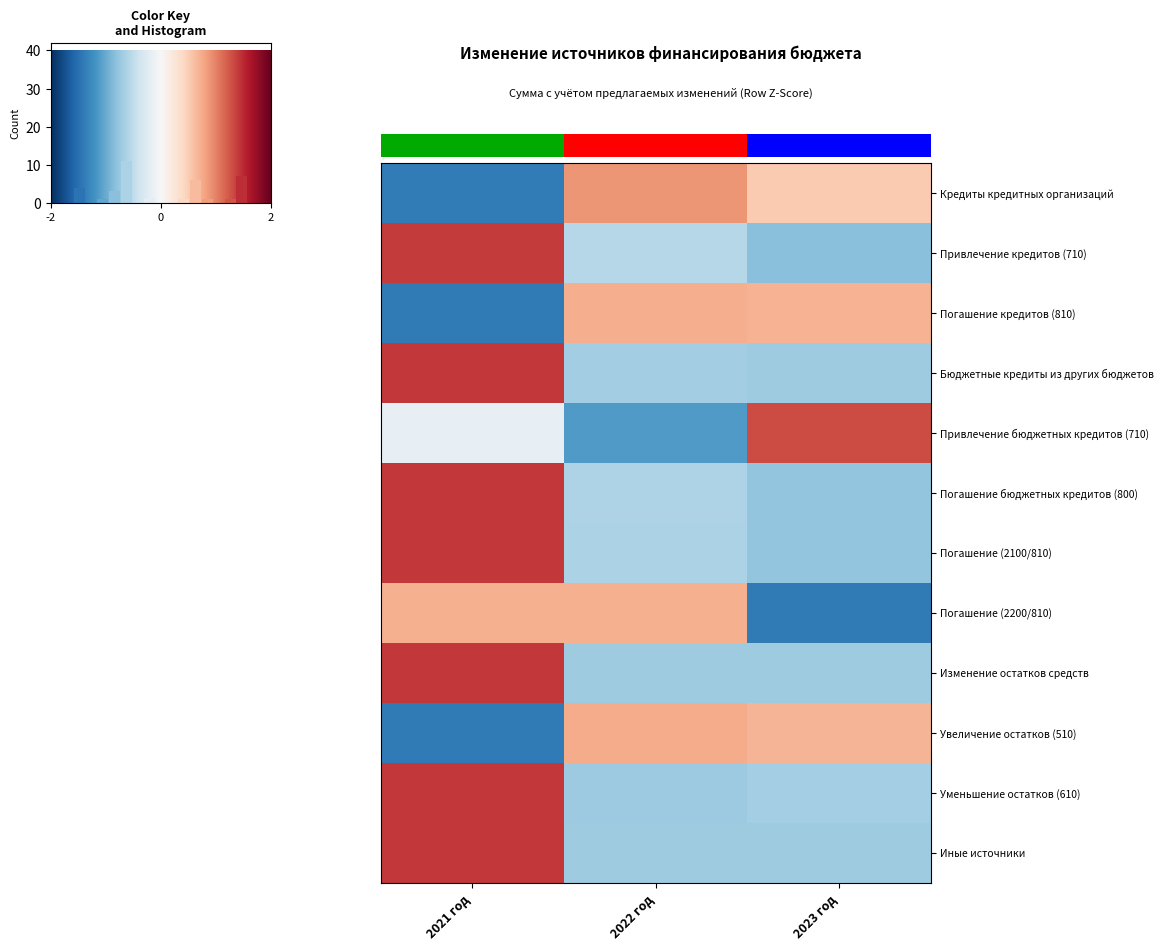

The value of Погашение (2100/810) at 2021 год is 1.4. True or false?

True